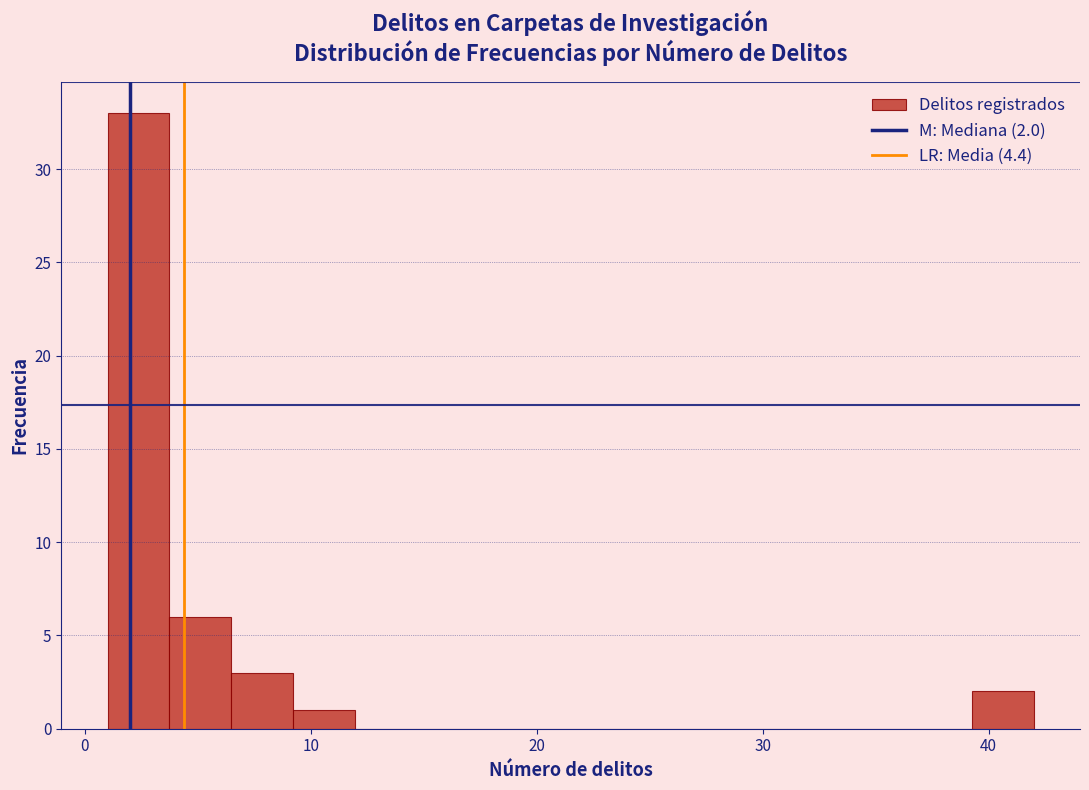

Read against the x-axis, roughly where is the centre of the tallest bar?

2